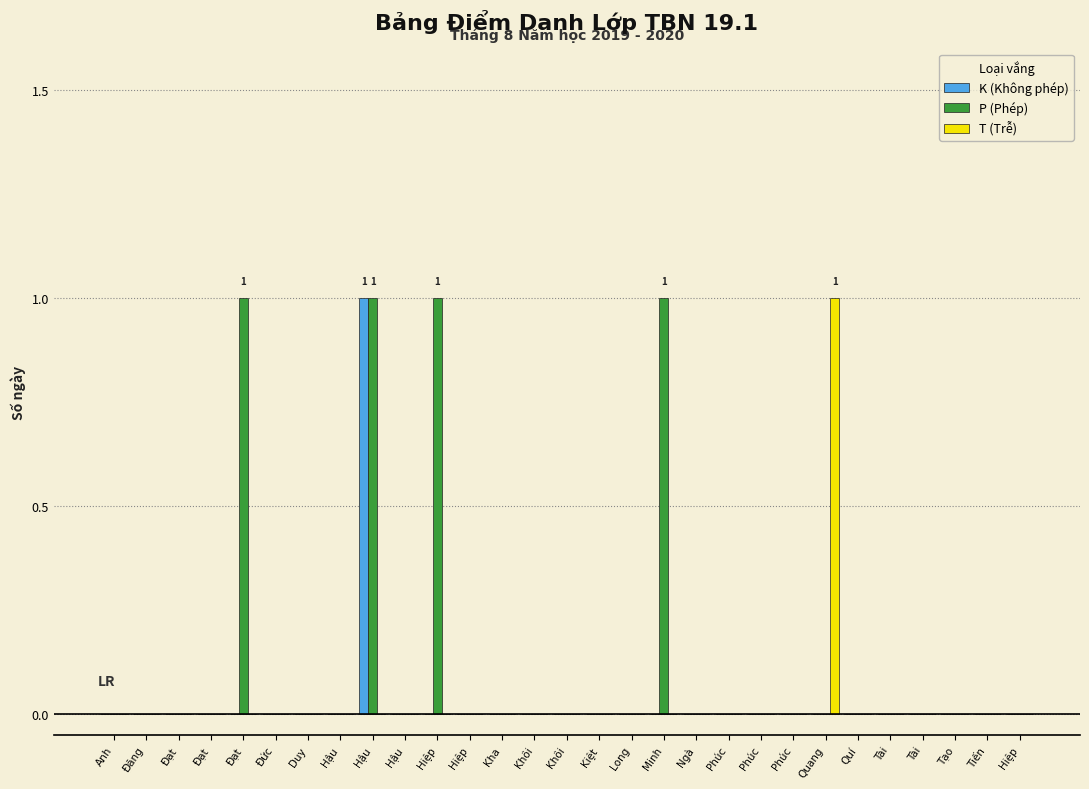

How many groups of bars are there?

29